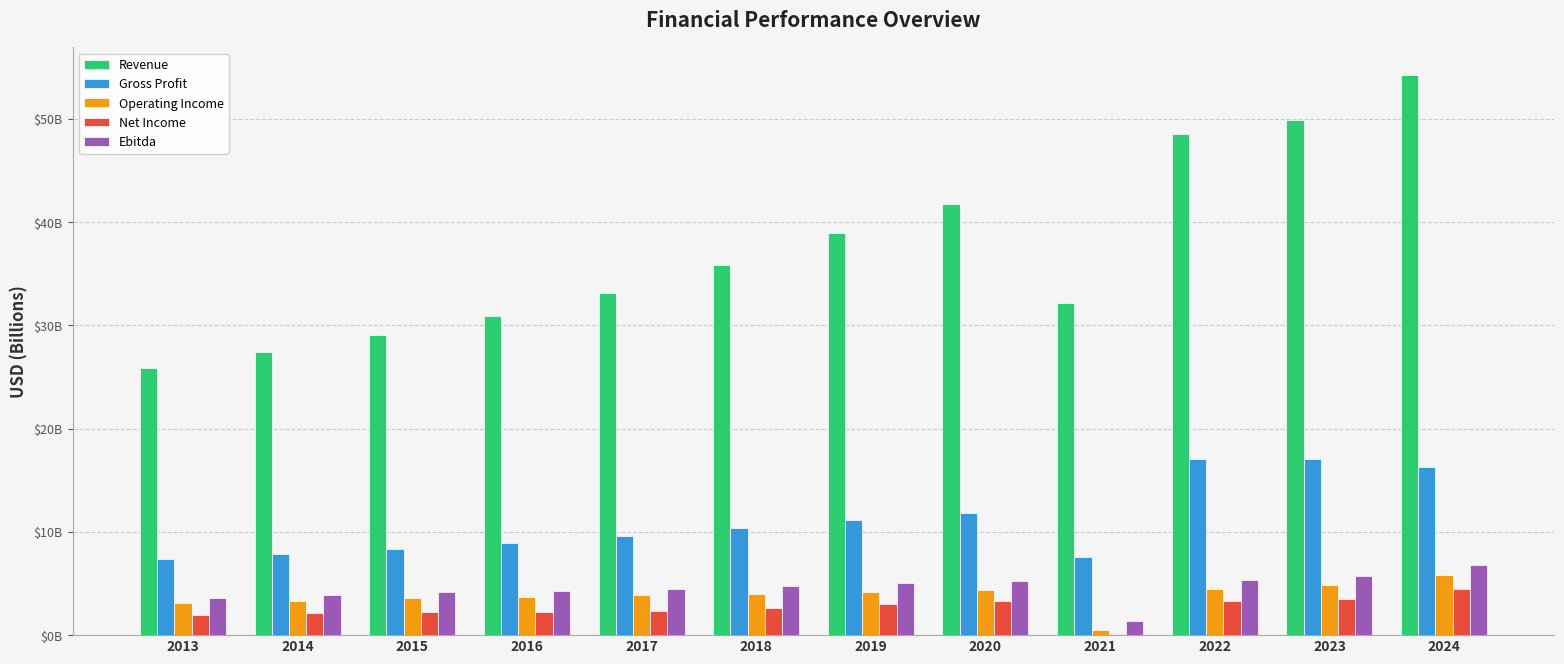

Are the bars grouped side by side (vs. stacked)?

Yes